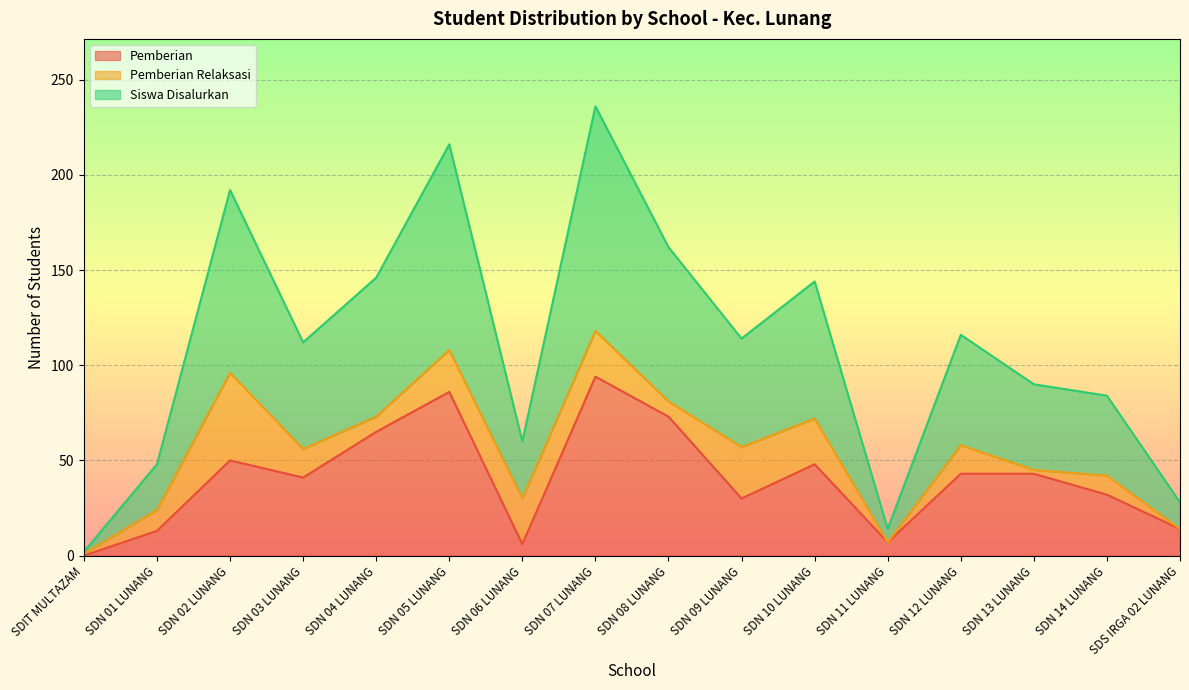

At which category is the sum across all series the highest?

SDN 07 LUNANG